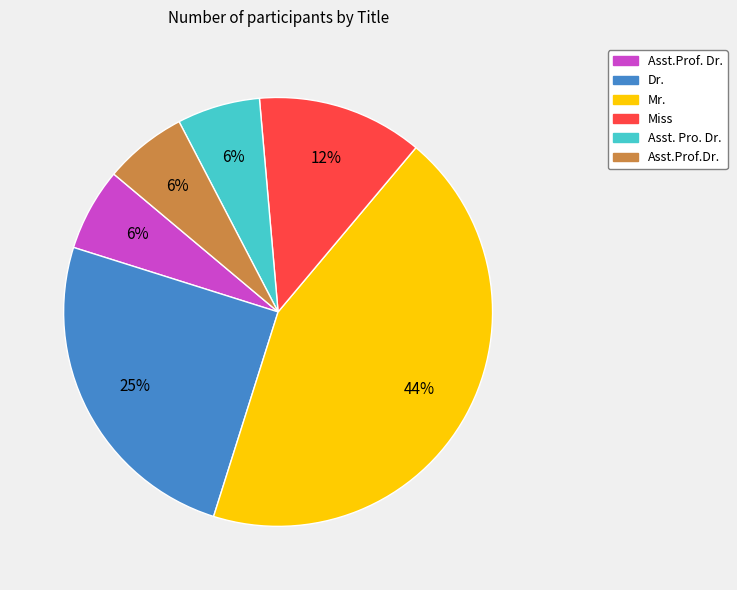

Is there a majority slice in this chart?

No